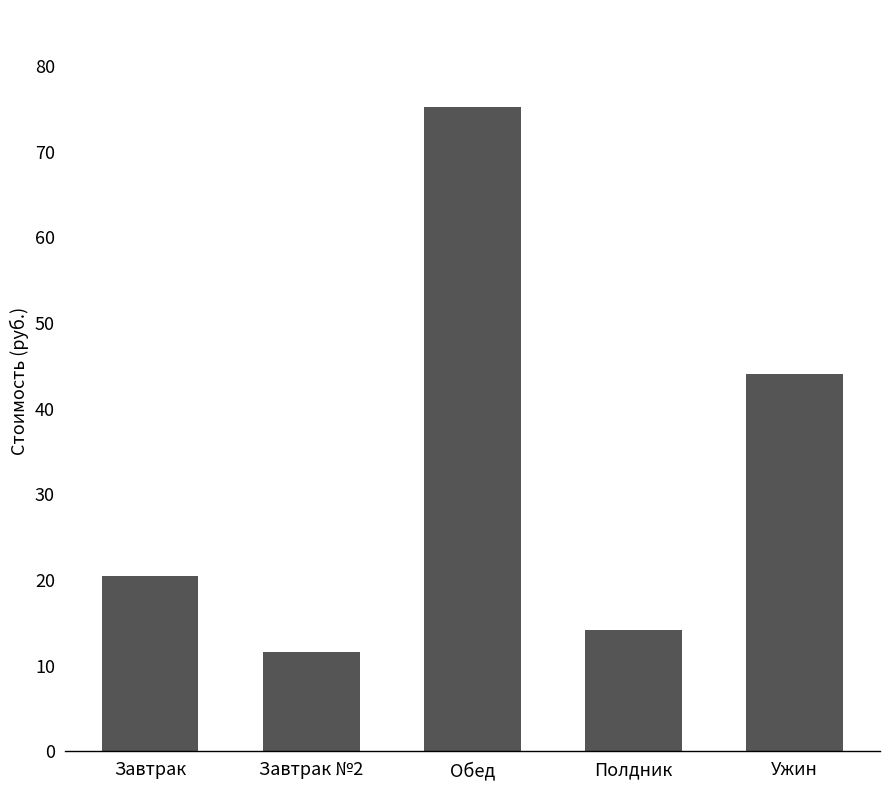

Are the bars grouped side by side (vs. stacked)?

No